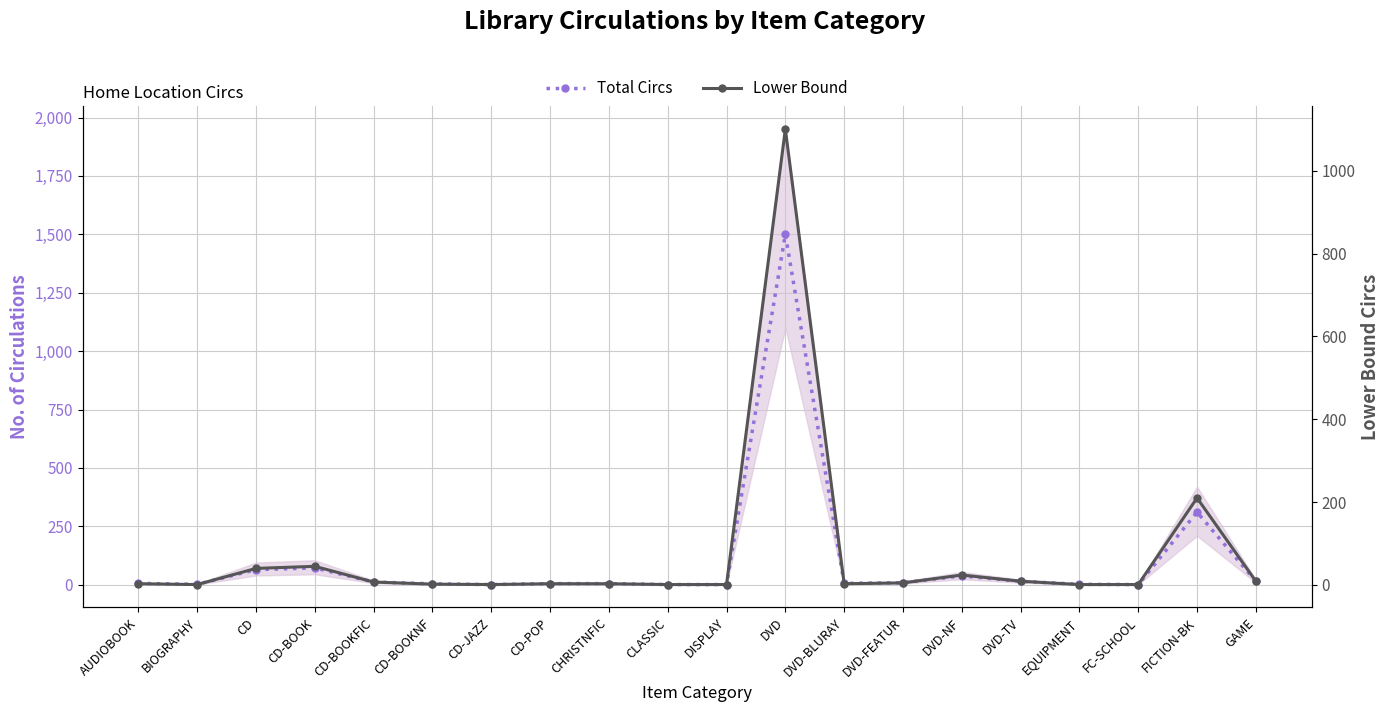

True or false: Total Circs has a value of 72 at CD-BOOK.

True